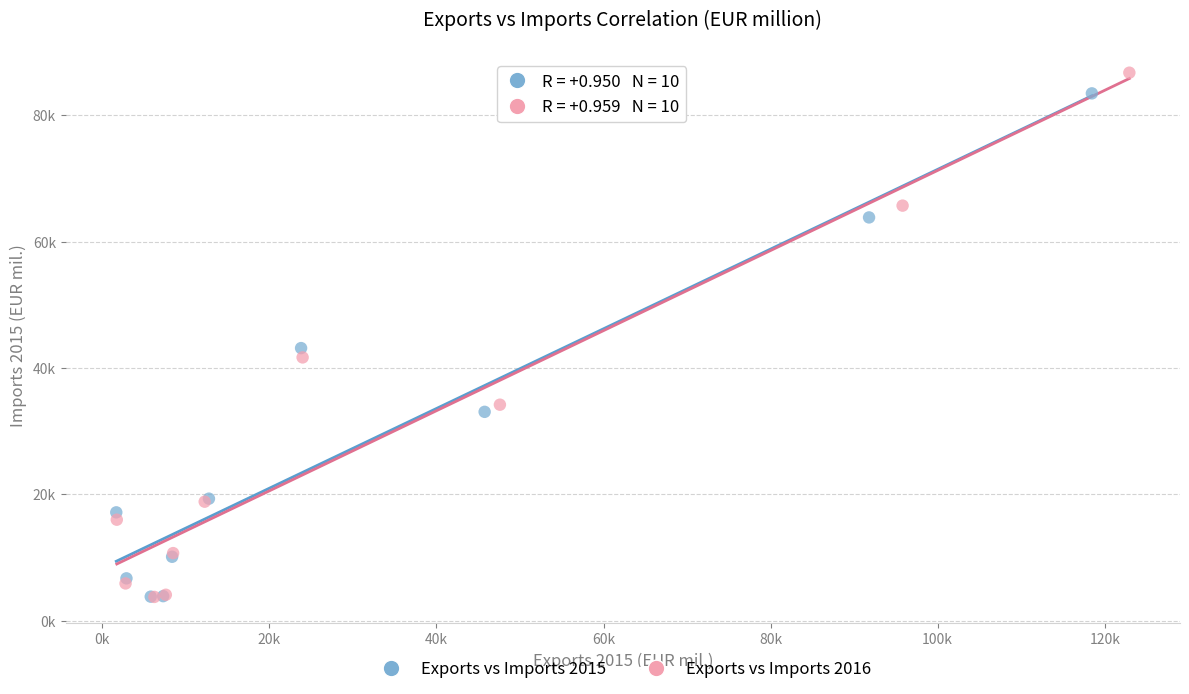

Which series has the largest Y range (max minus min)?

Exports vs Imports 2016